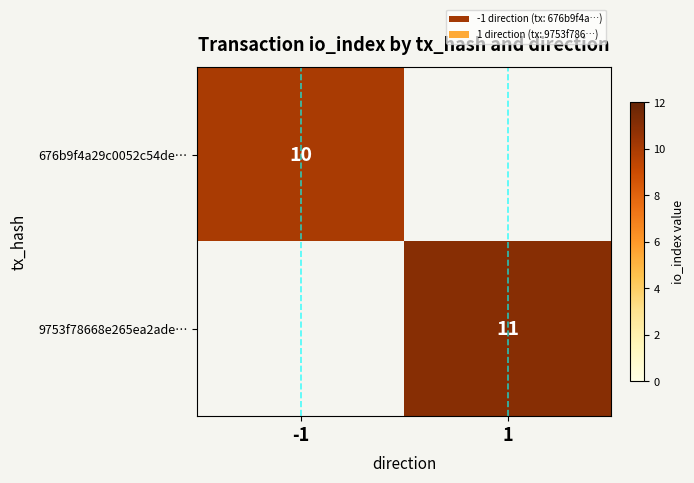

Is it true that 676b9f4a29c0052c54de… equals 17 at -1?

False